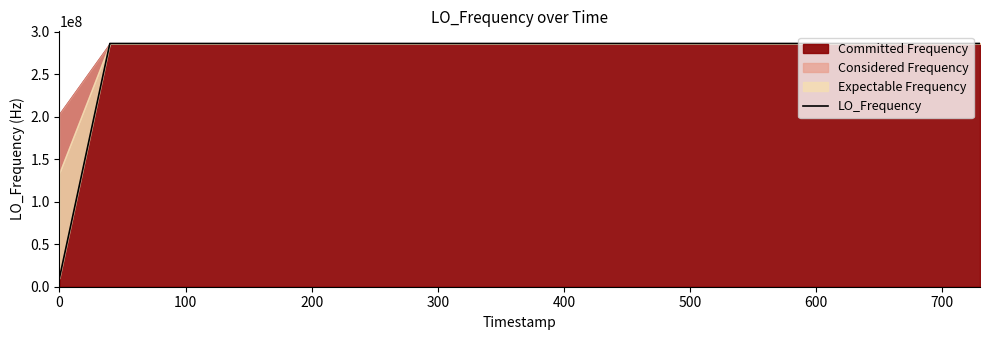

What is the value of the 32nd point from the left?

286046994.3